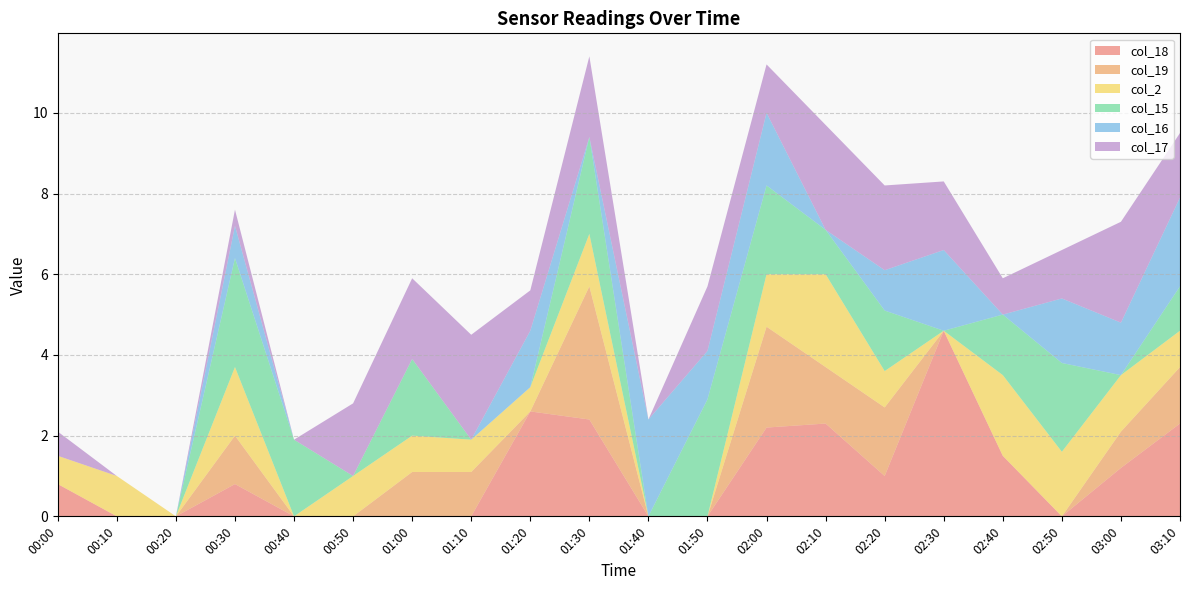

At which label does col_18 reach its peak?

02:30